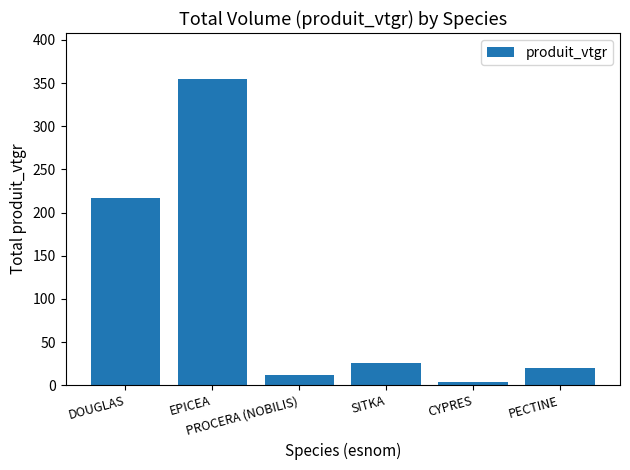

What is the greatest value displayed?

354.7